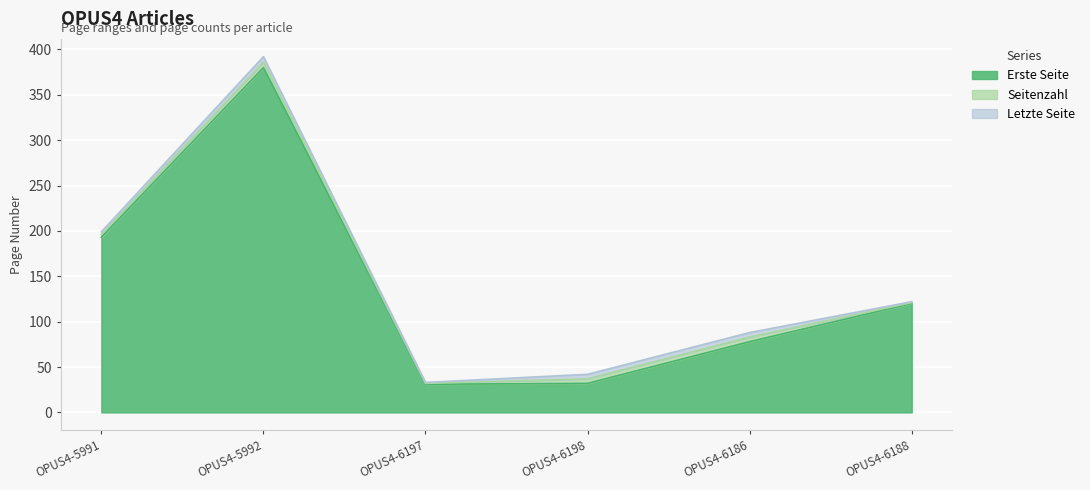

What is the total value across all series at OPUS4-6188?

241